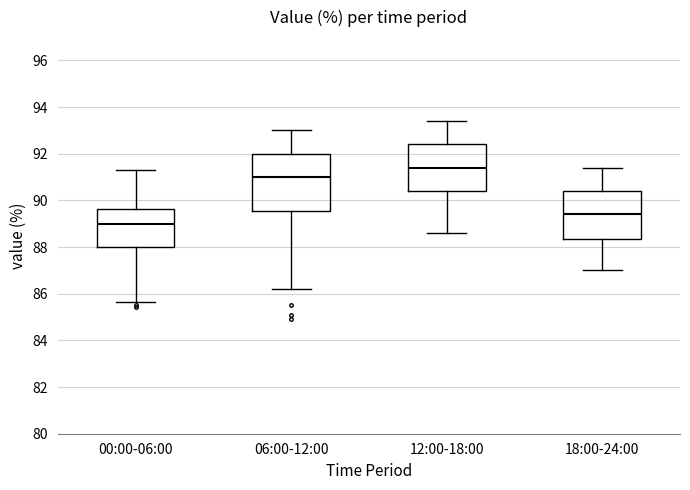

Which box has the highest median line?

12:00-18:00